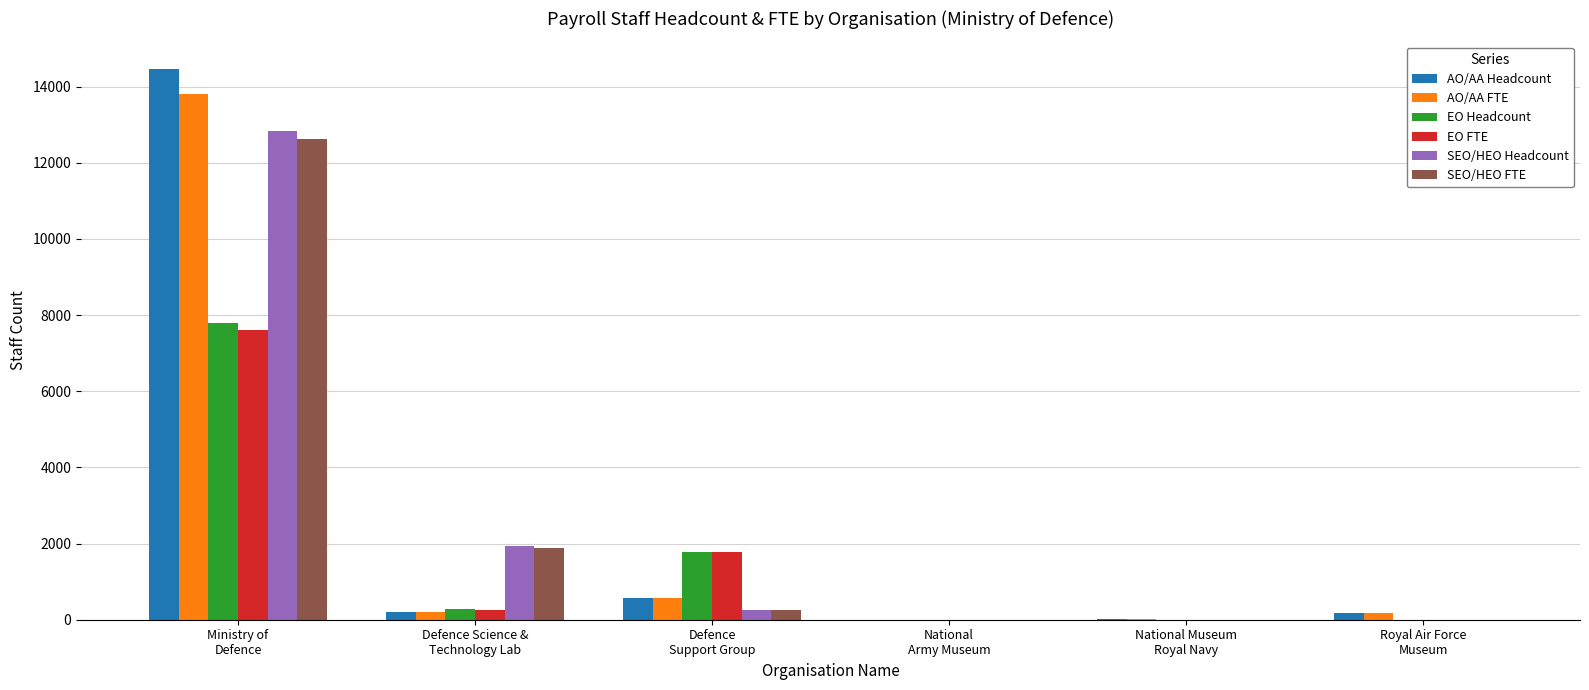

At which category does the chart reach its peak across all series?

Ministry of
Defence